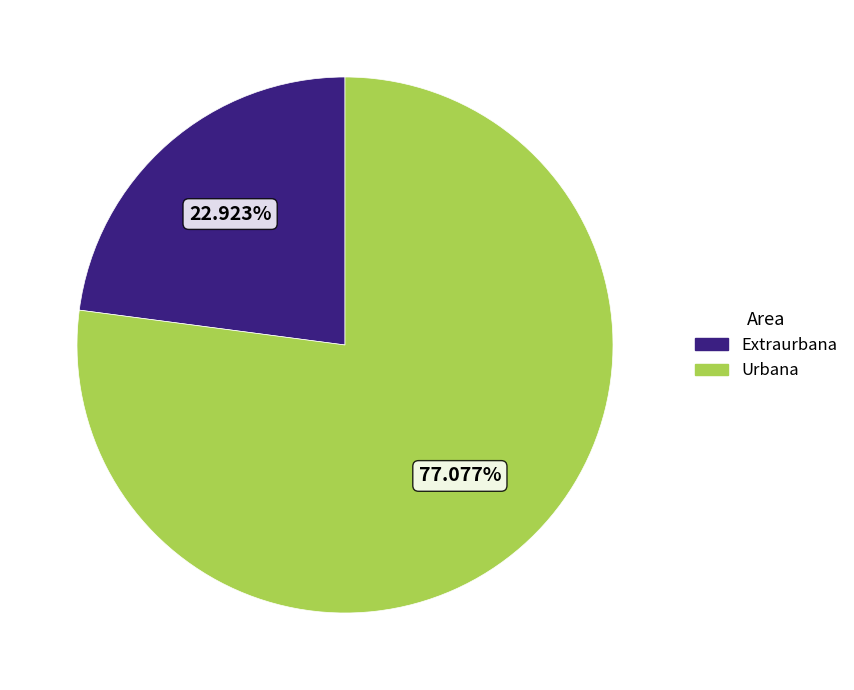

Count the number of slices in the pie.

2